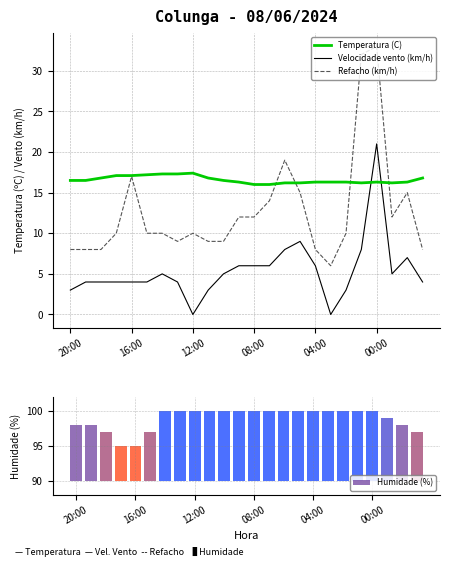

Which series has the largest range (max minus min)?

Refacho (km/h)